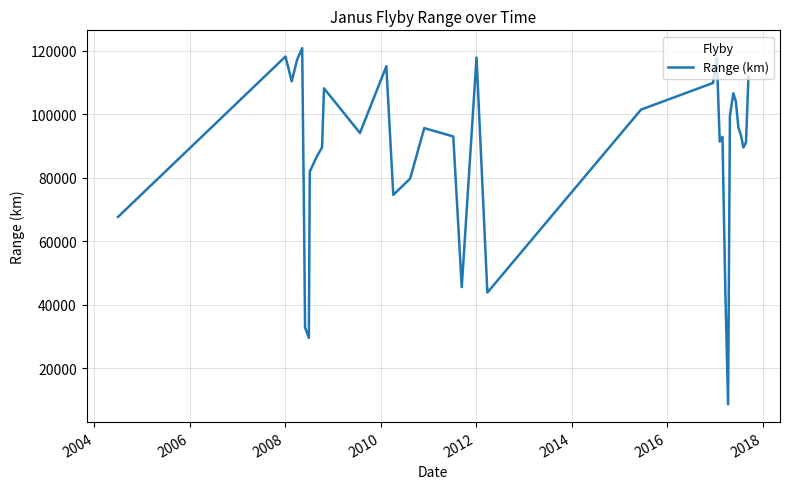

What is the greatest value displayed?

120787.7